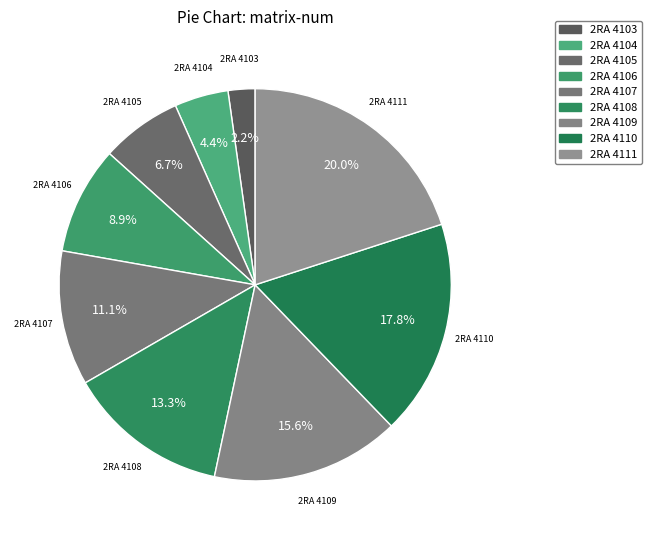

To the nearest percent, what percentage of the pie is 2RA 4106?

9%